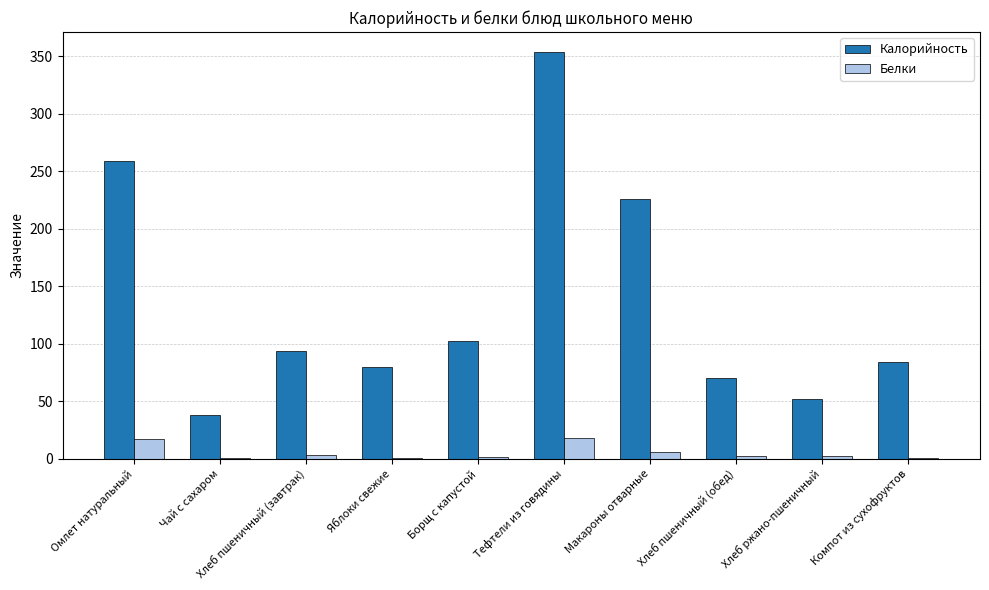

At which label does Калорийность reach its peak?

Тефтели из говядины